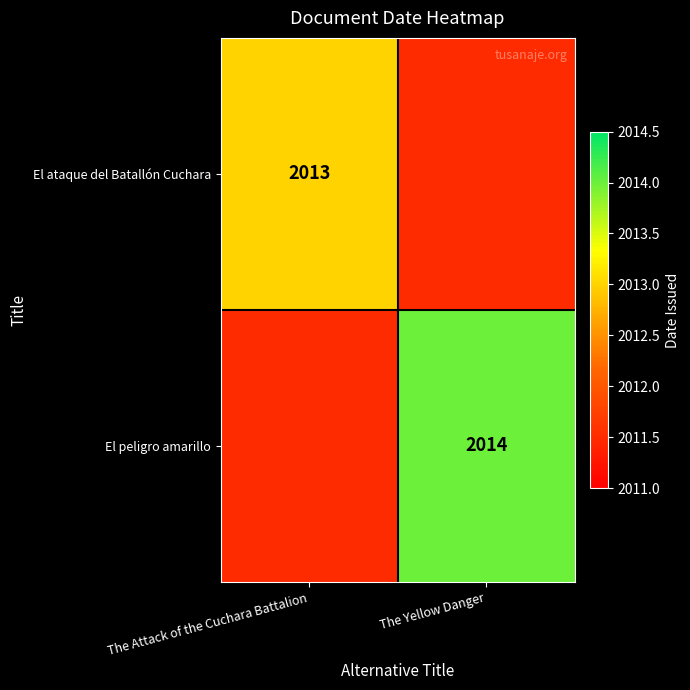

The El peligro amarillo series shows 607.9 at The Yellow Danger. True or false?

False